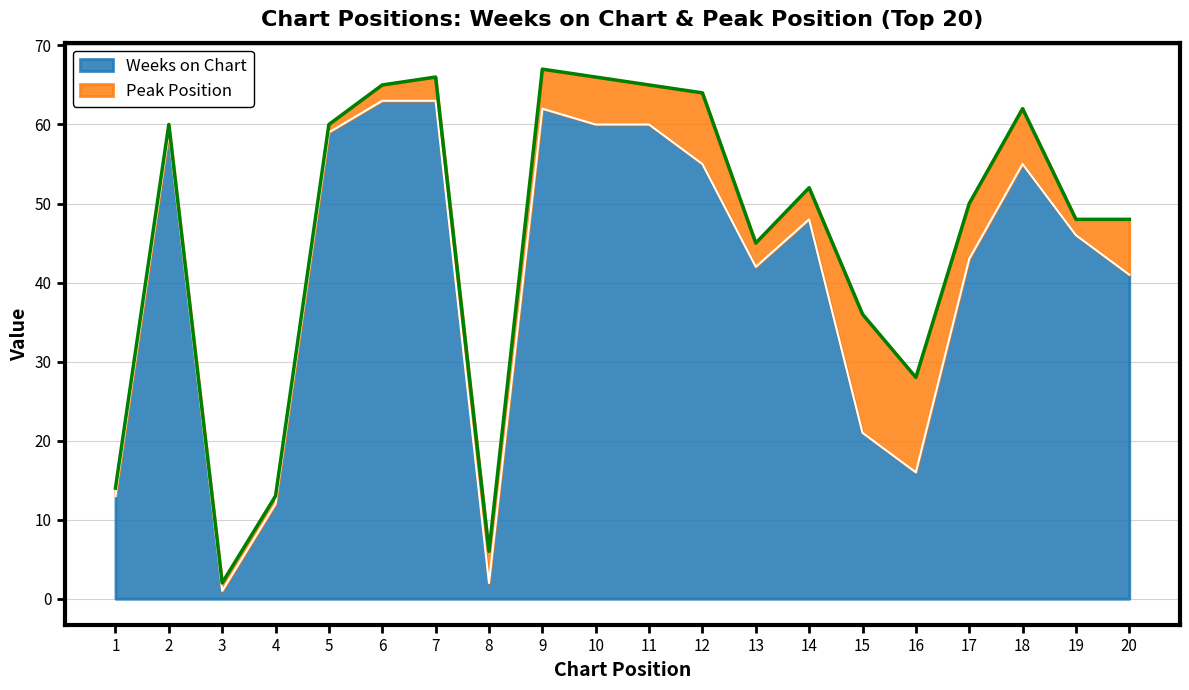

True or false: the data shows 1 at 3.

True